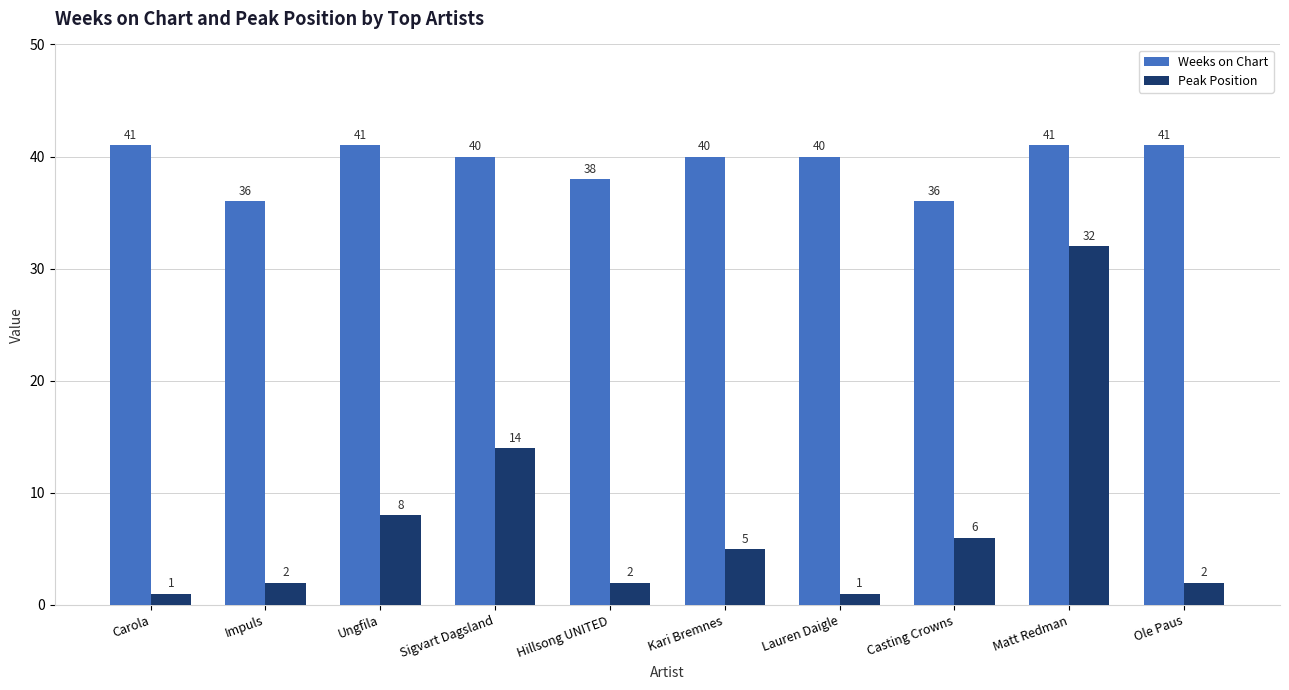

What is the lowest value of the Weeks on Chart series?

36